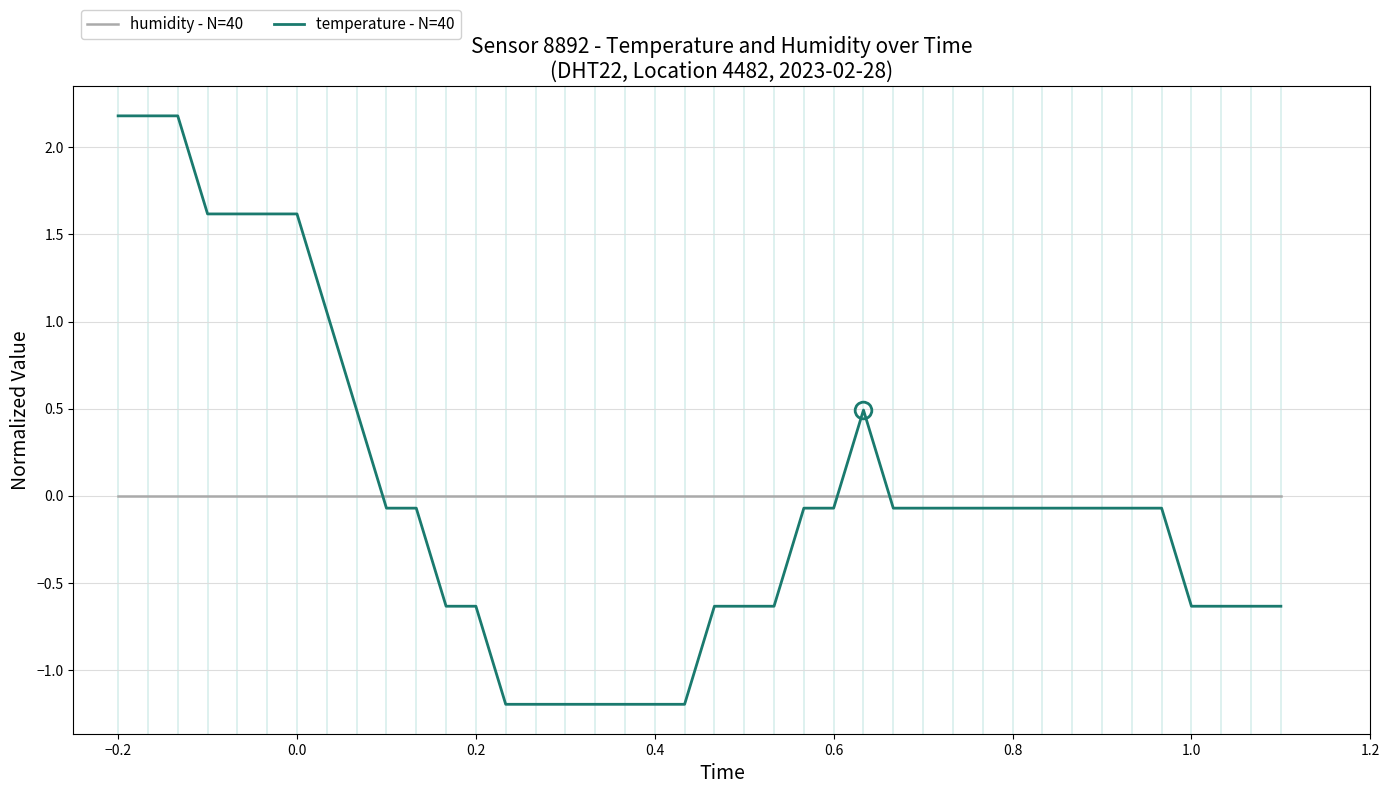

List the series in order of their peak value, highest first.

temperature - N=40, humidity - N=40